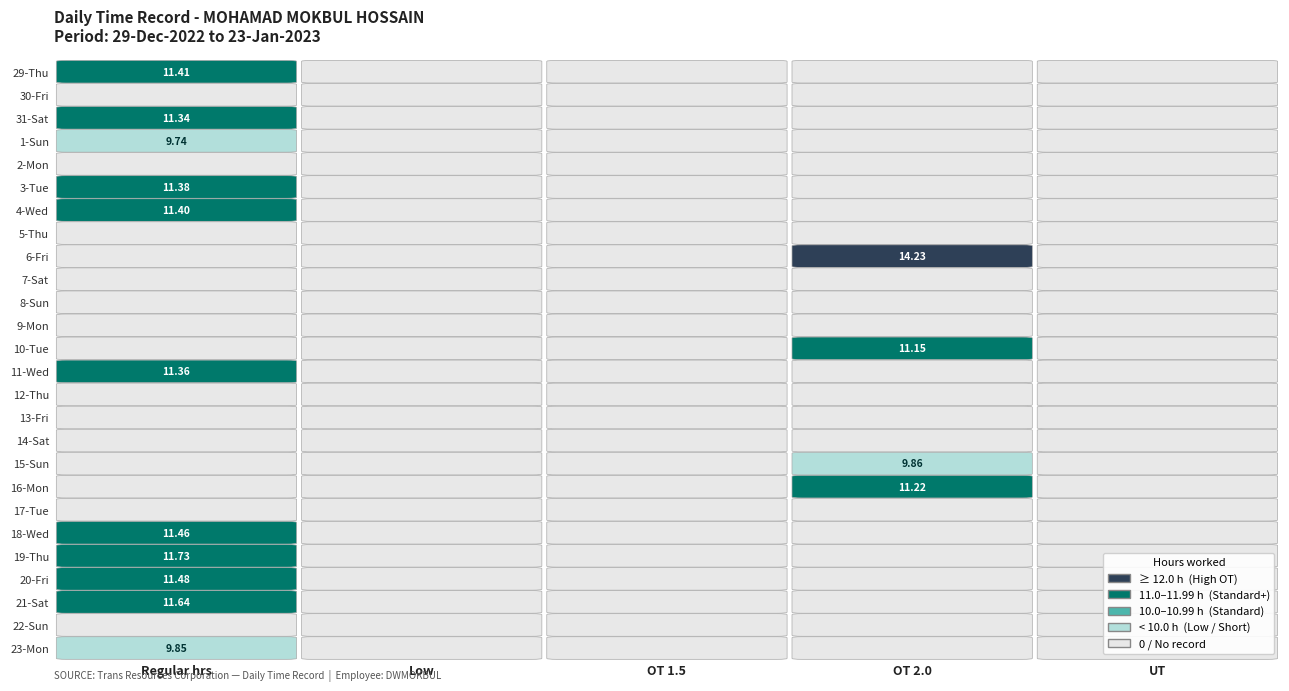

Which has a higher value, 2 or 1?

2